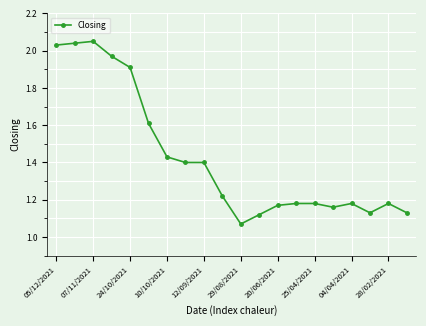

True or false: there are more than 0 points higher than both neighbors.

True